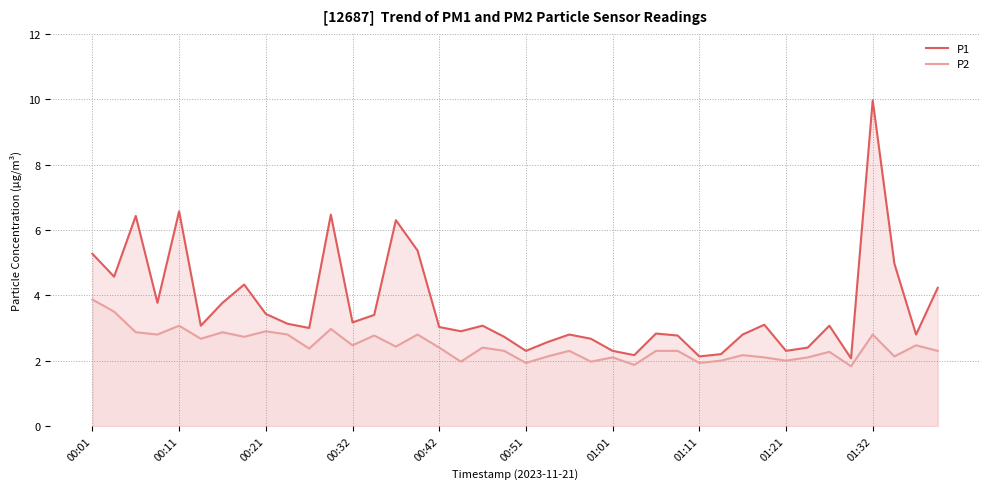

At which category is the sum across all series the highest?

01:32